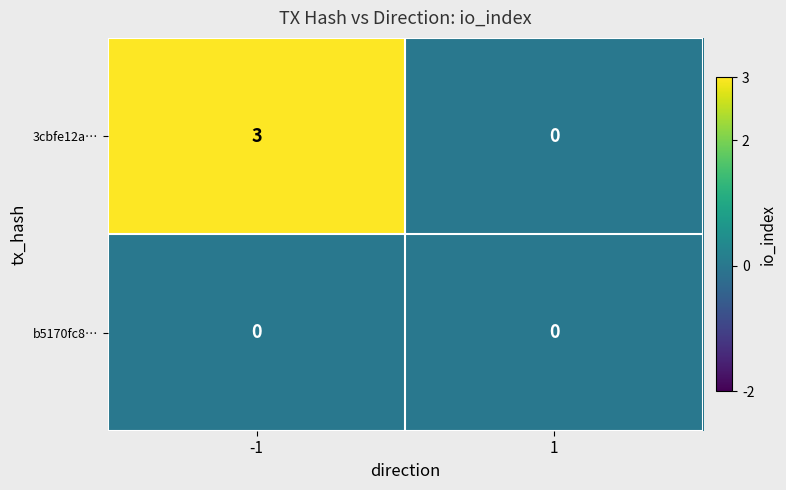

How many data points does each series have?

2